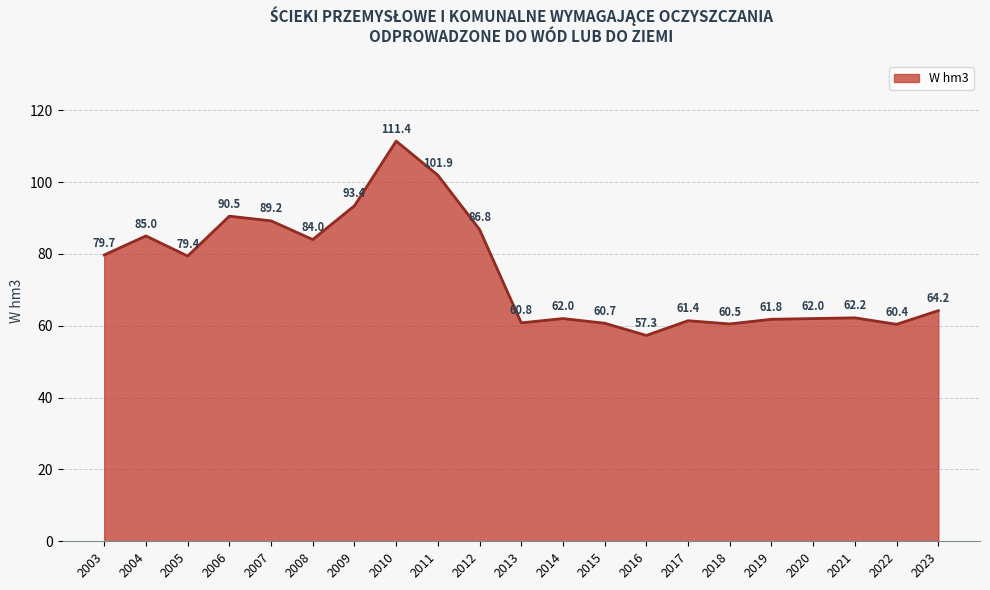

Between 2006 and 2016, which is larger?

2006